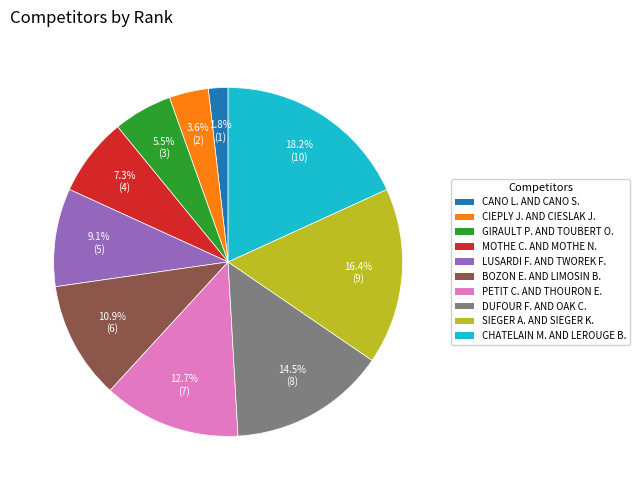

How many segments does this pie chart have?

10